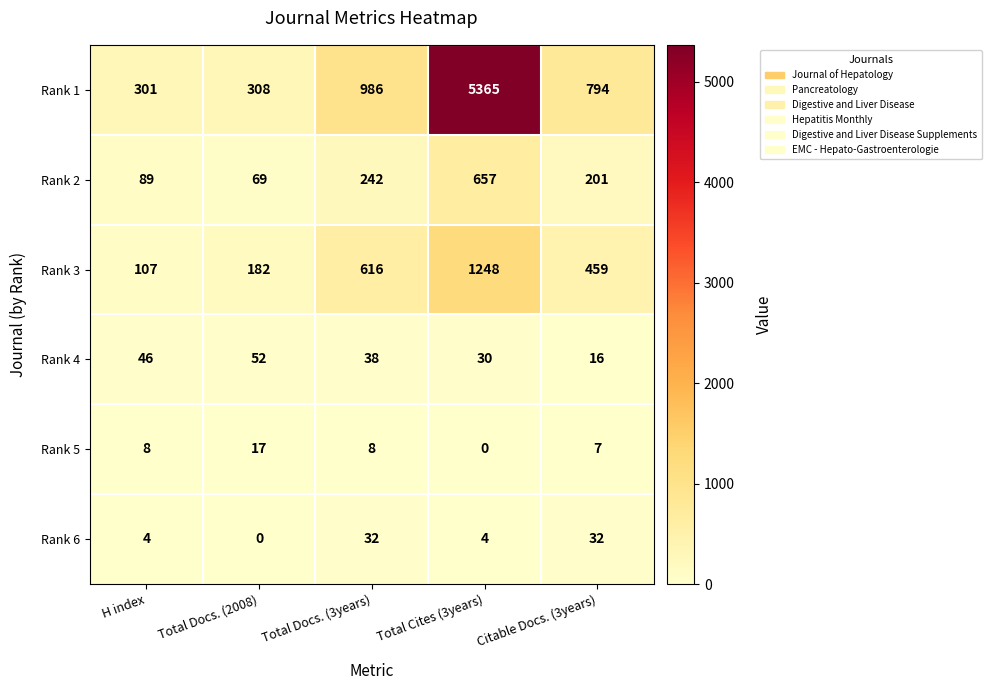

What is the average value of the Rank 5 series?

8